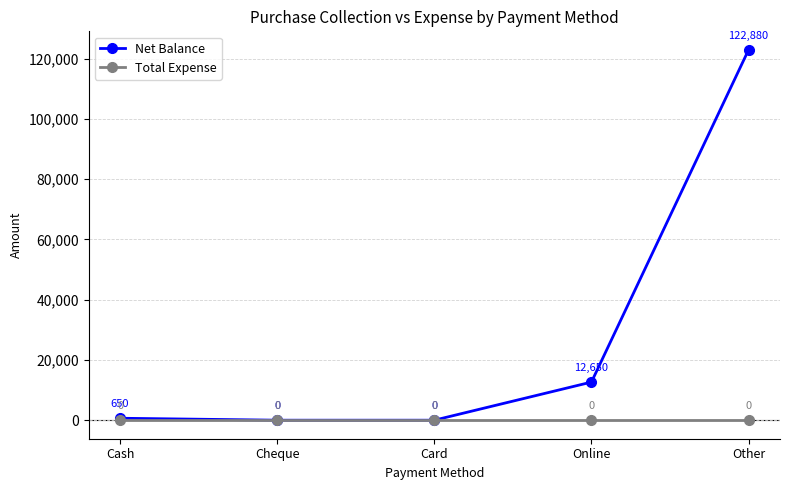

What is the greatest value displayed?

122880